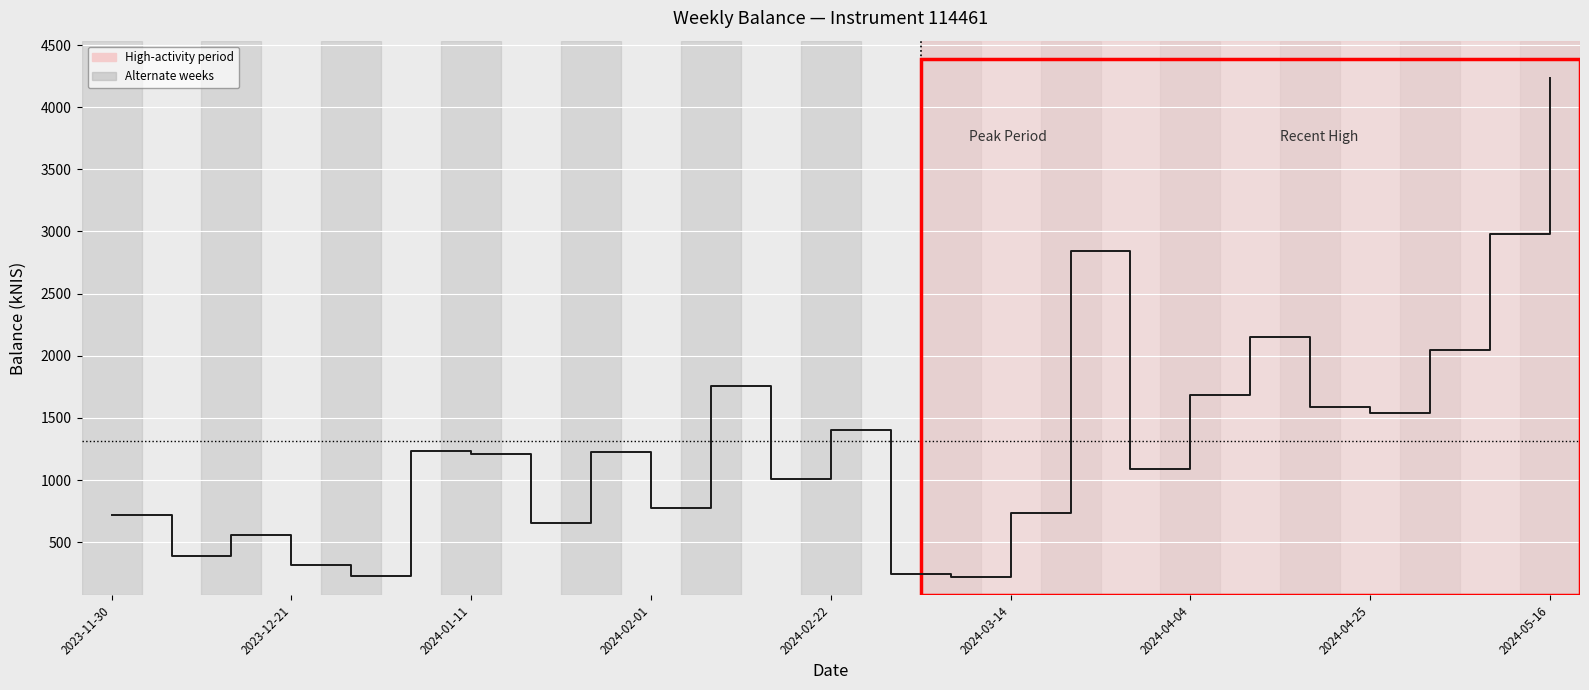

Is this an area chart (filled region under the line)?

No